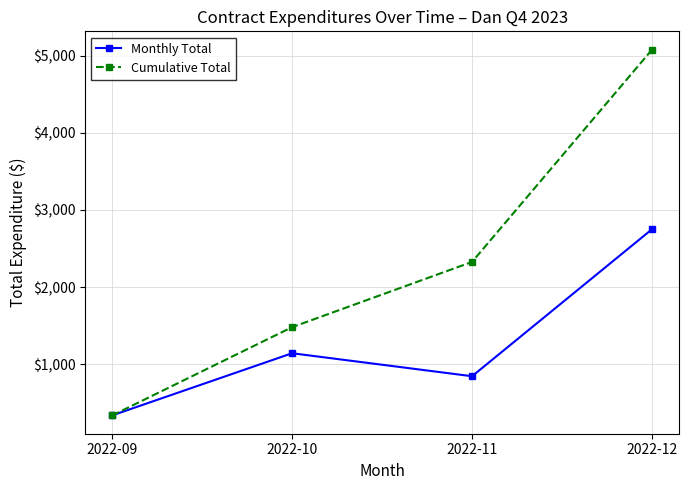

What is the difference between the Cumulative Total values at 2022-10 and 2022-11?

845.8